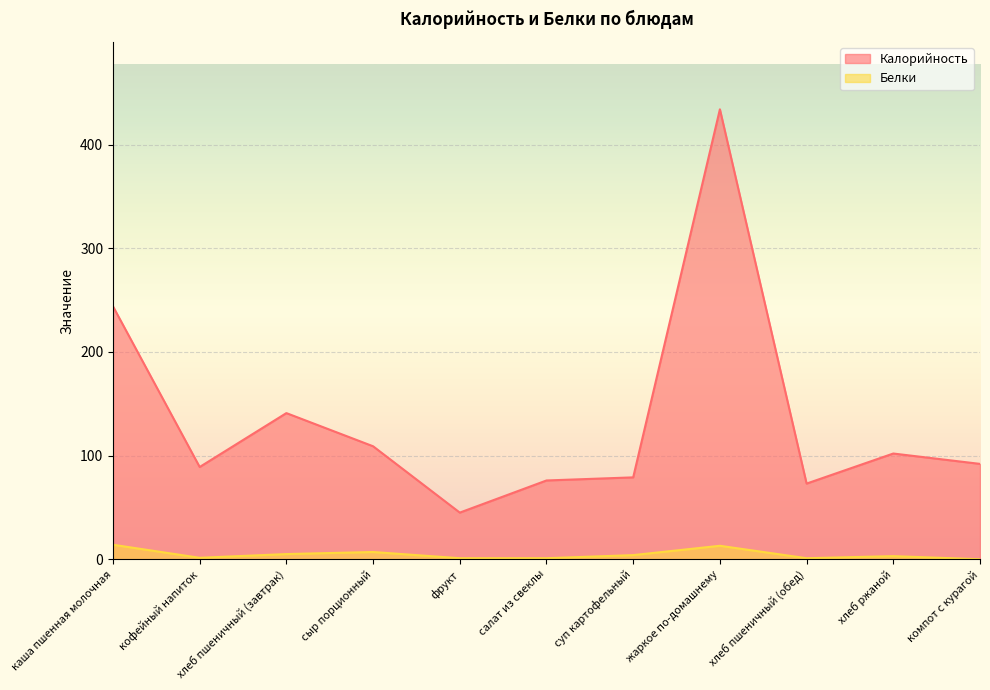

Which label corresponds to the largest value in the chart?

жаркое по-домашнему